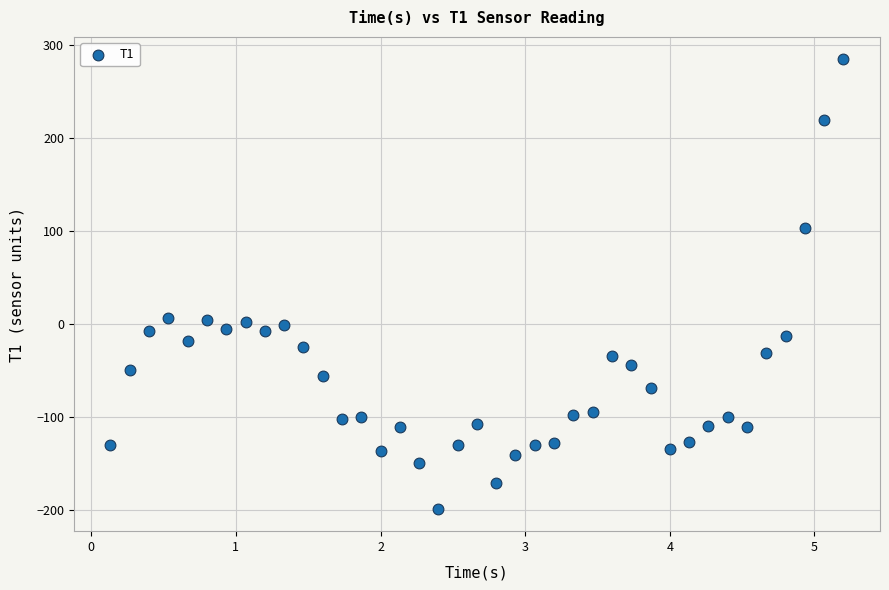

What is the range of X values (max minus min)?

5.1